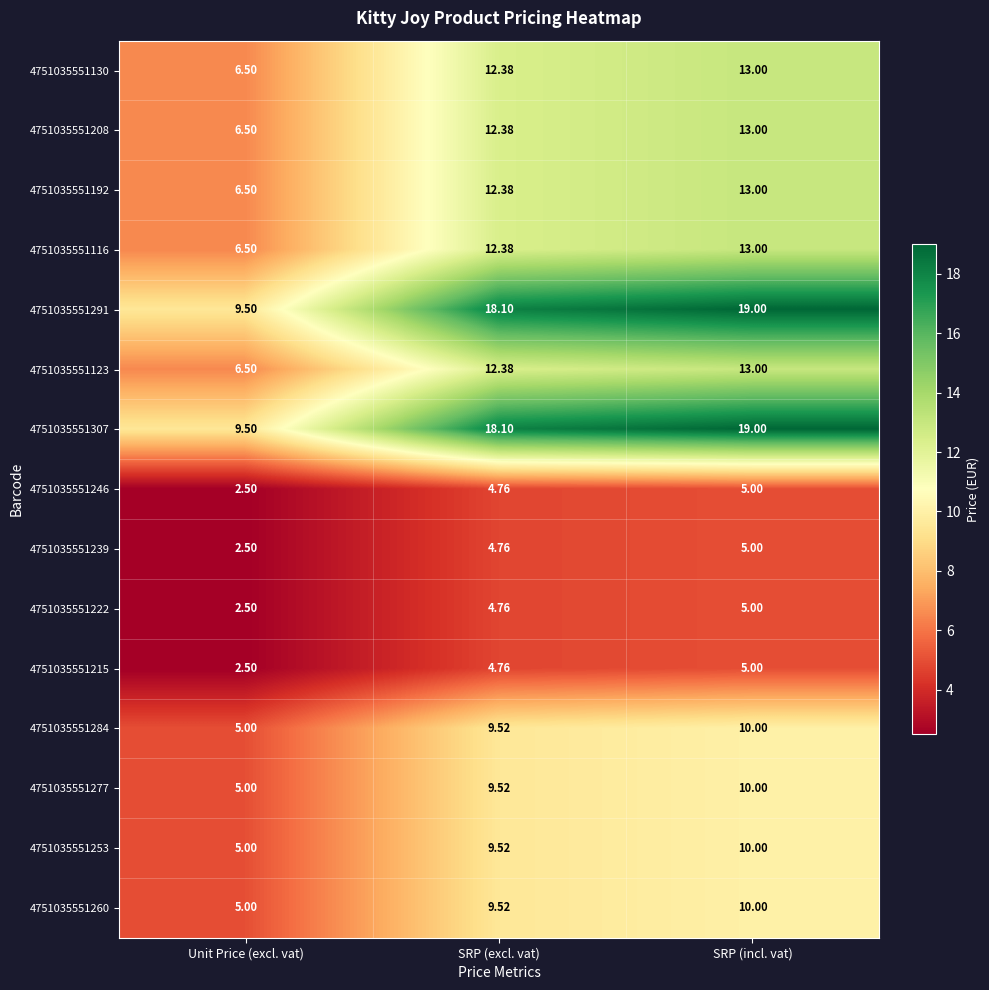

At which label is 4751035551239 closest to 3?

Unit Price (excl. vat)